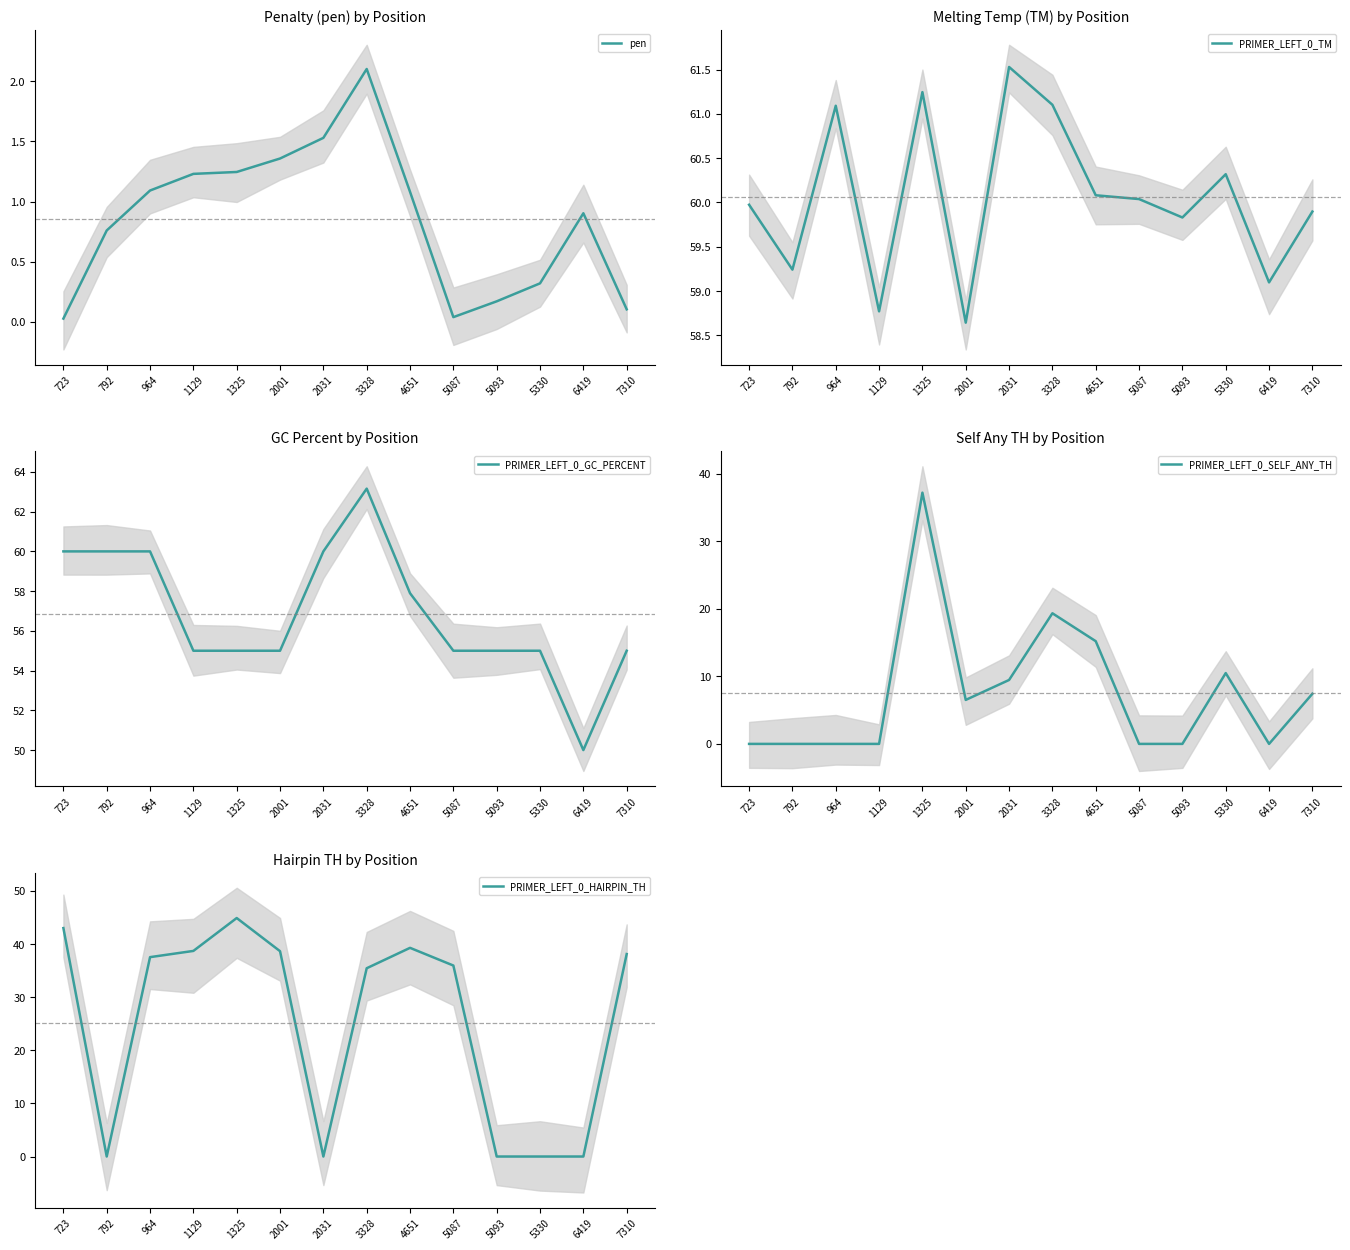

Rank the categories by PRIMER_LEFT_0_SELF_ANY_TH value from lowest to highest.

723, 792, 964, 1129, 5087, 5093, 6419, 2001, 7310, 2031, 5330, 4651, 3328, 1325